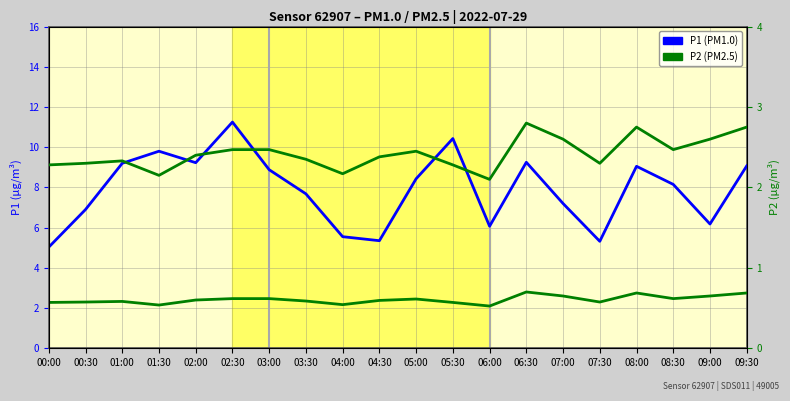

True or false: P1 and P2 cross at least once.

False